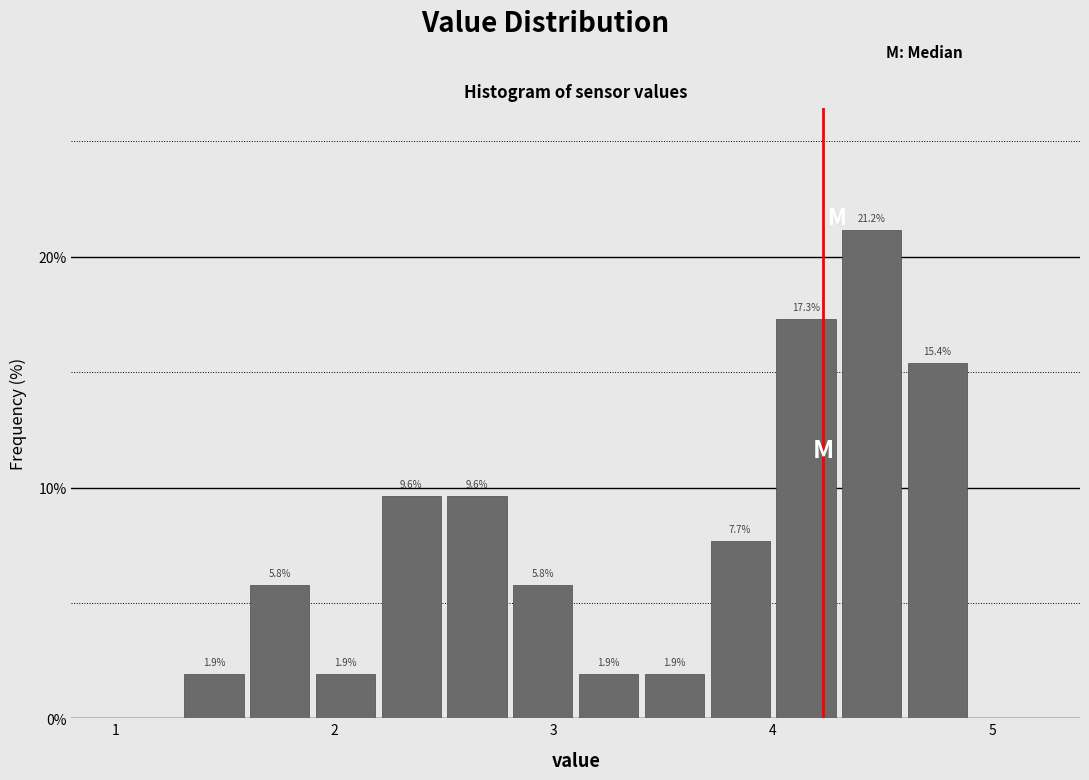

Read against the x-axis, roughly where is the centre of the tallest bar?

4.5